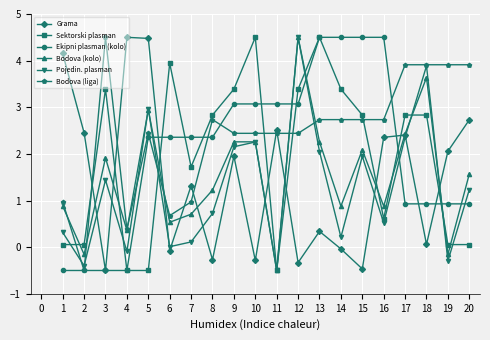

Which series has the largest total across all categories?

Bodova (liga)